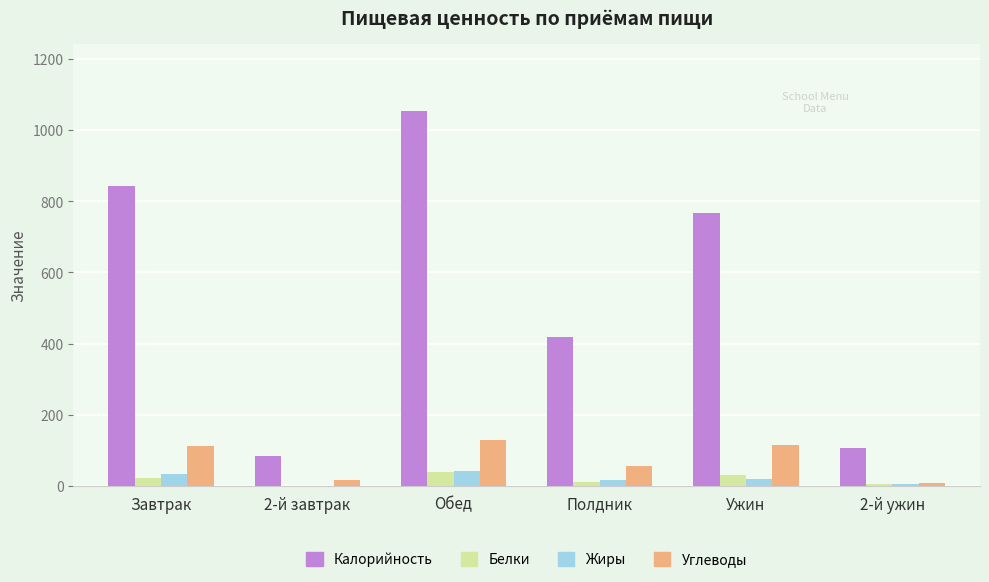

Which series has the largest total across all categories?

Калорийность